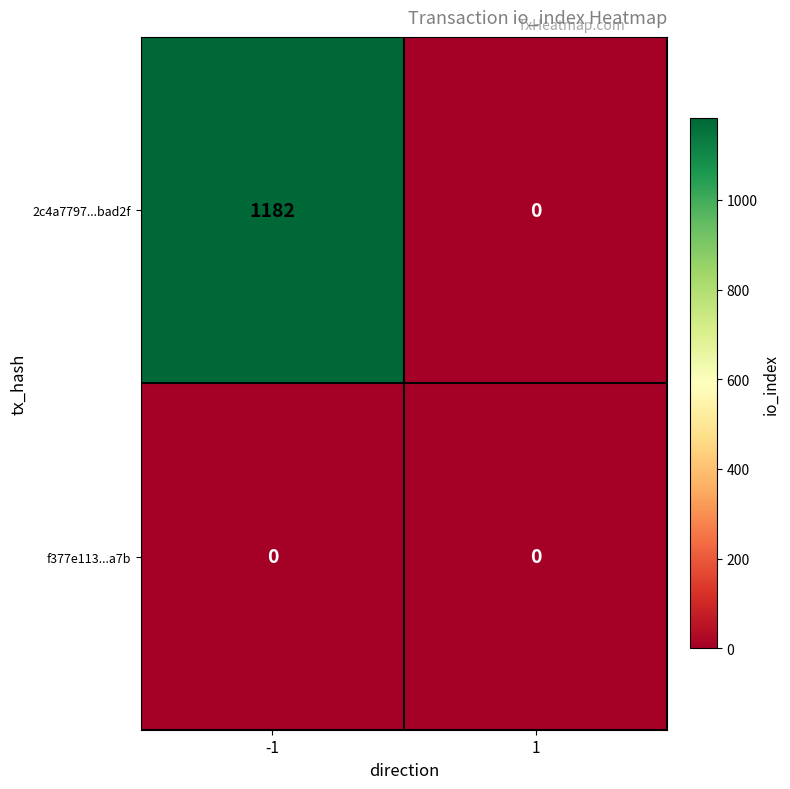

At how many categories does at least one series exceed 1132?

1